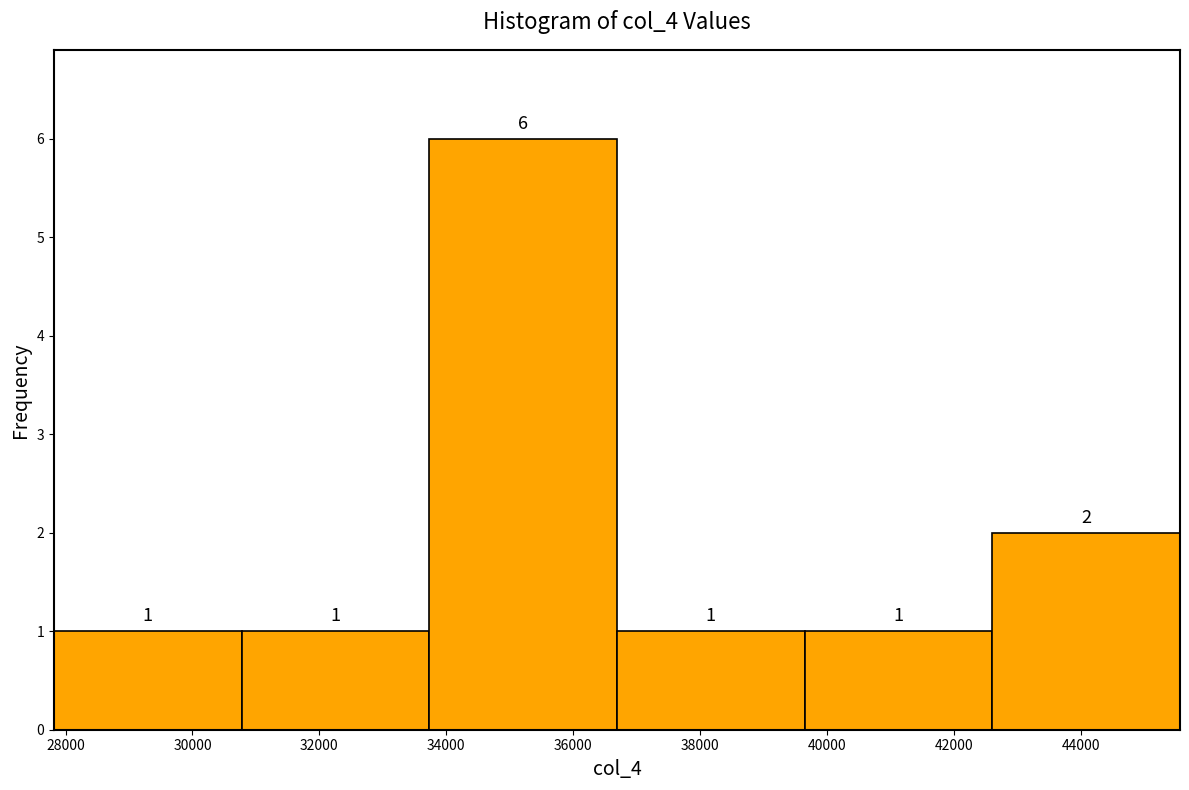

Reading left to right, list every bar in this chart as the range it spans on the x-axis followed by its height. The bar edges are not printed on the chart, so give them approximately, as read against the axis.

27800 to 30800: 1
30800 to 33800: 1
33800 to 36600: 6
36600 to 39600: 1
39600 to 42600: 1
42600 to 45600: 2